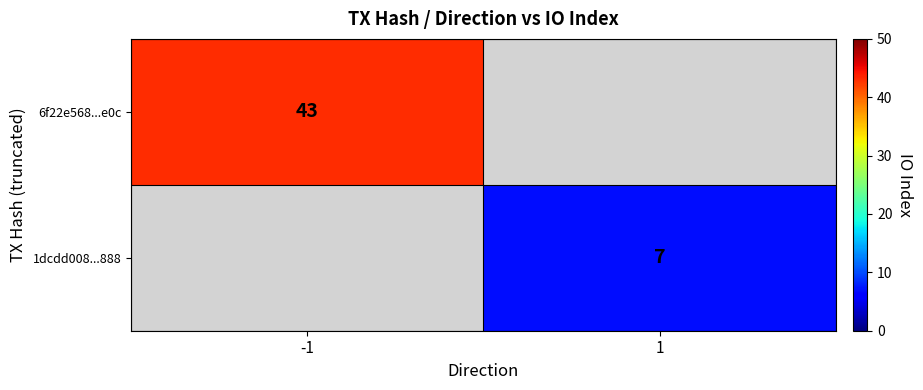

Is it true that 1dcdd008...888 equals 7 at 1?

True